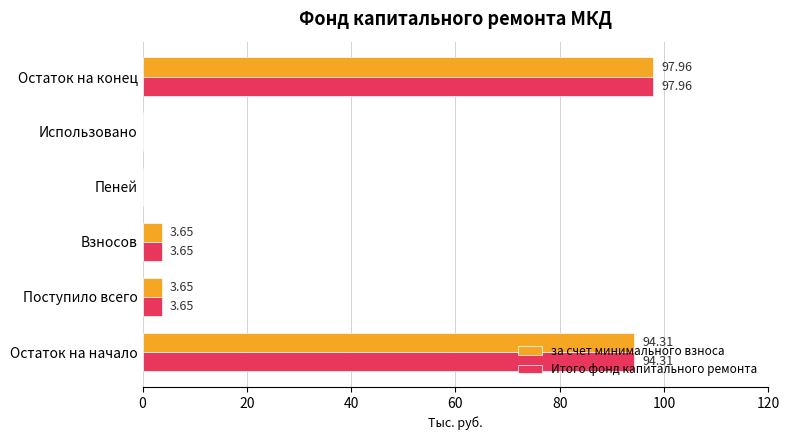

Which label corresponds to the largest value in the chart?

Остаток на конец